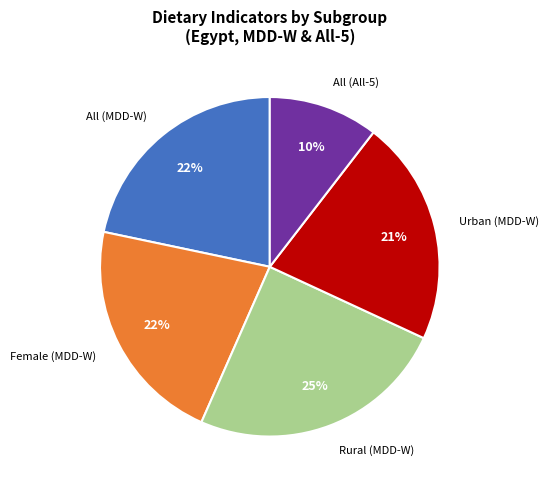

Is there a majority slice in this chart?

No